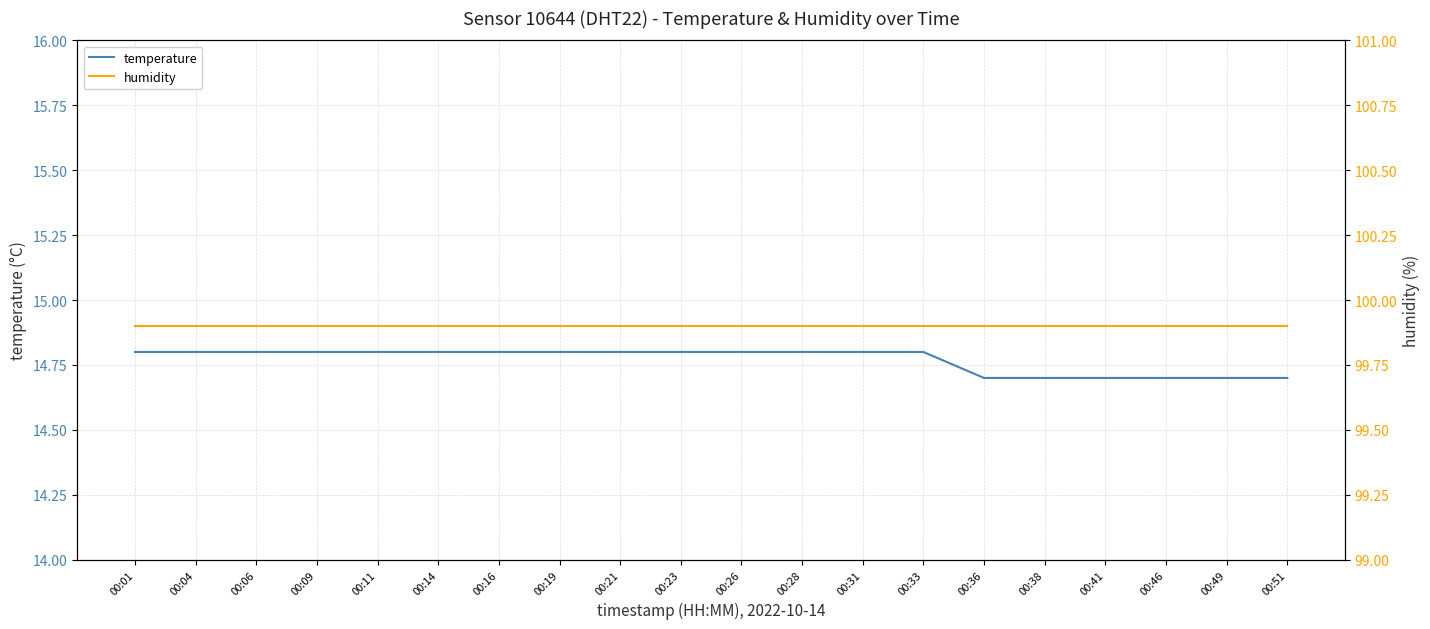

At which category does the chart reach its peak across all series?

00:01